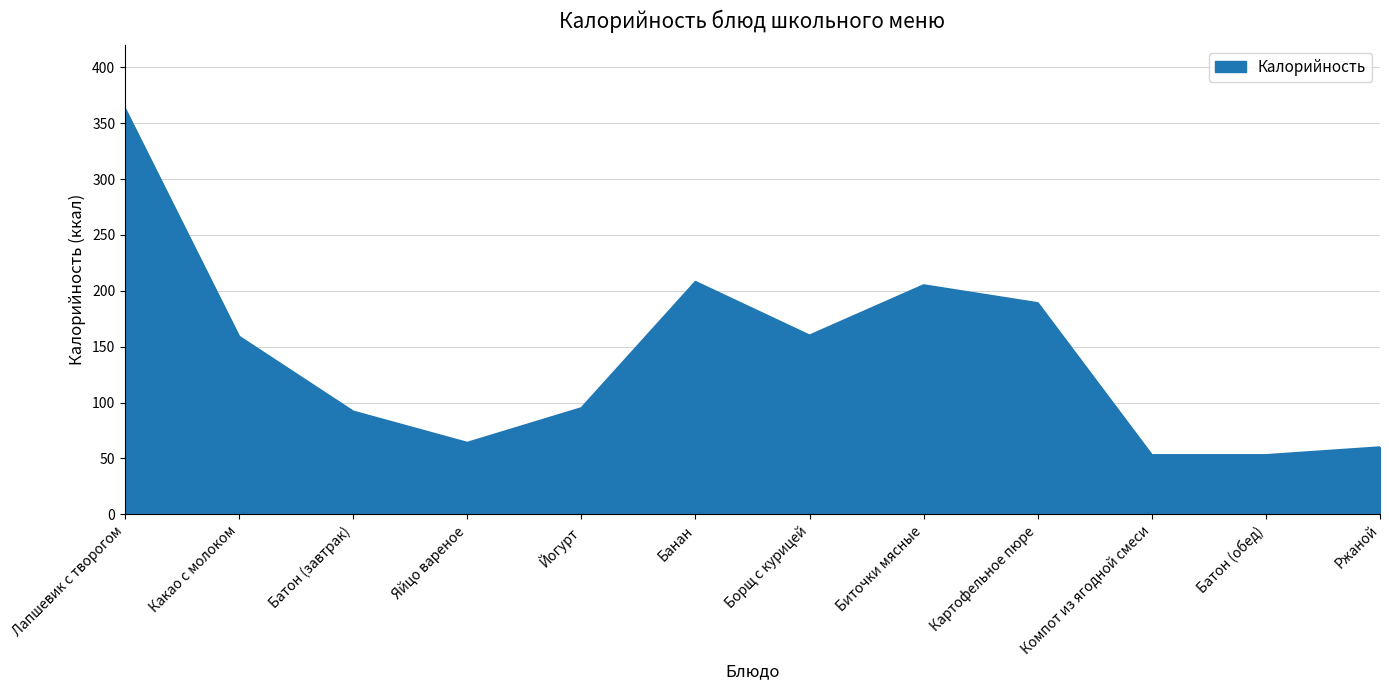

Approximately how many times larger is the value at Йогурт compared to Банан?

0.5